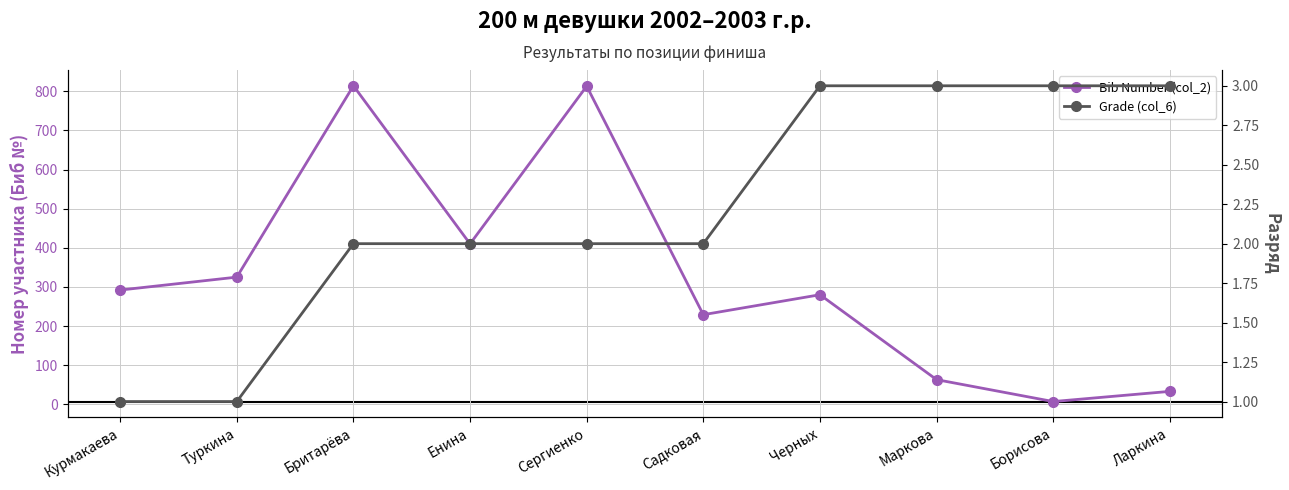

In Bib Number (col_2), how many points are lower than both neighbors (excluding endpoints)?

3